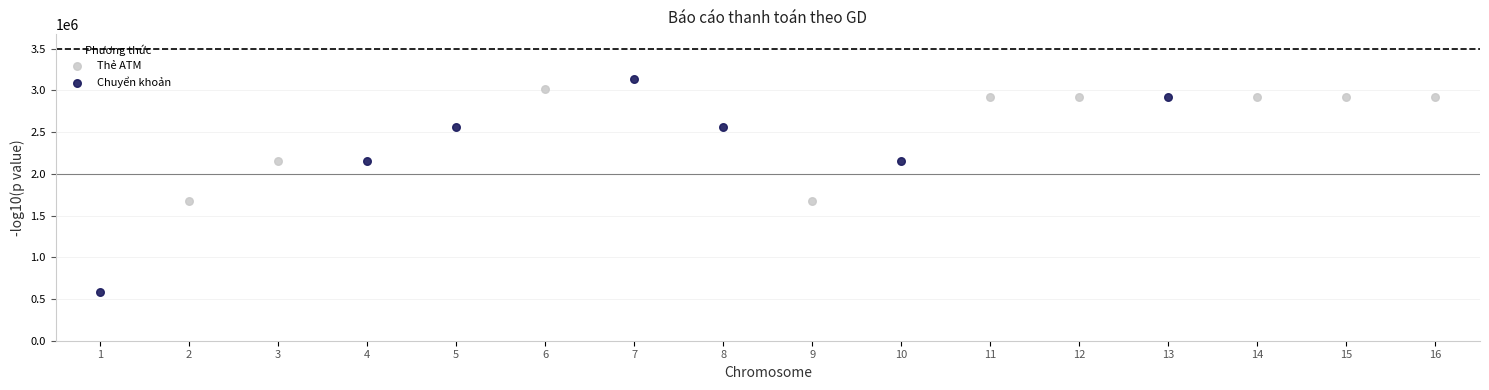

Which series reaches the maximum Y coordinate?

Chuyển khoản